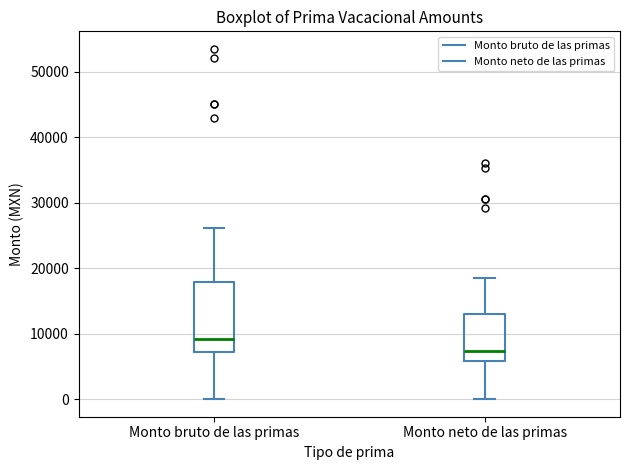

Where does the median line of the box for Monto neto de las primas sit on the y-axis? The values are not printed on the chart, so give them approximately, as read against the axis.

7000